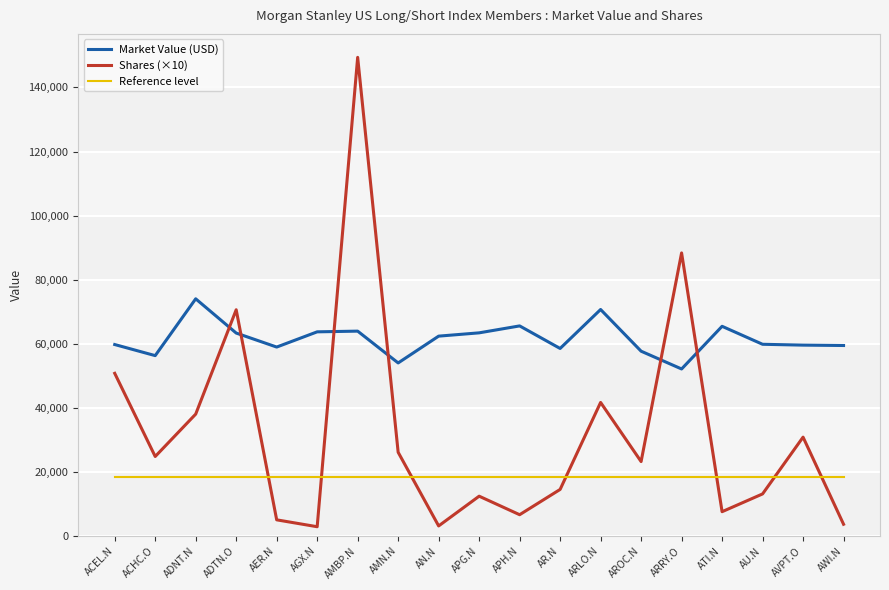

At which label does Market Value (USD) reach its minimum?

ARRY.O